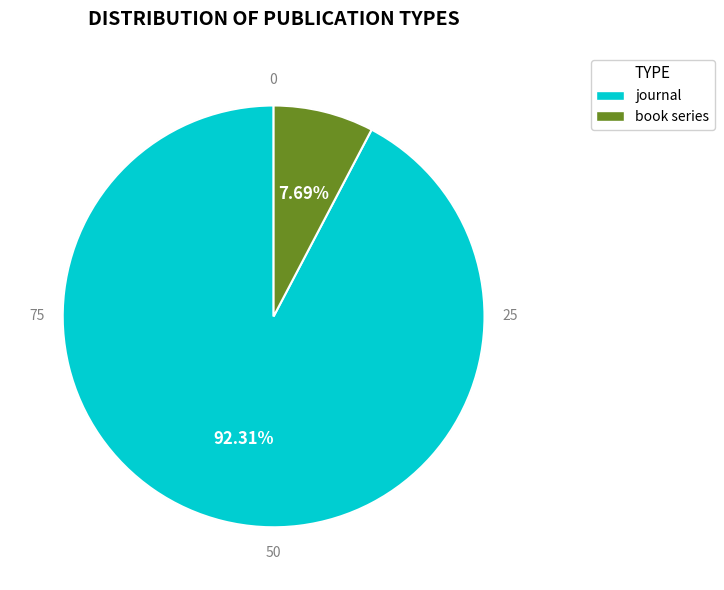

True or false: book series accounts for 8% of the total.

True